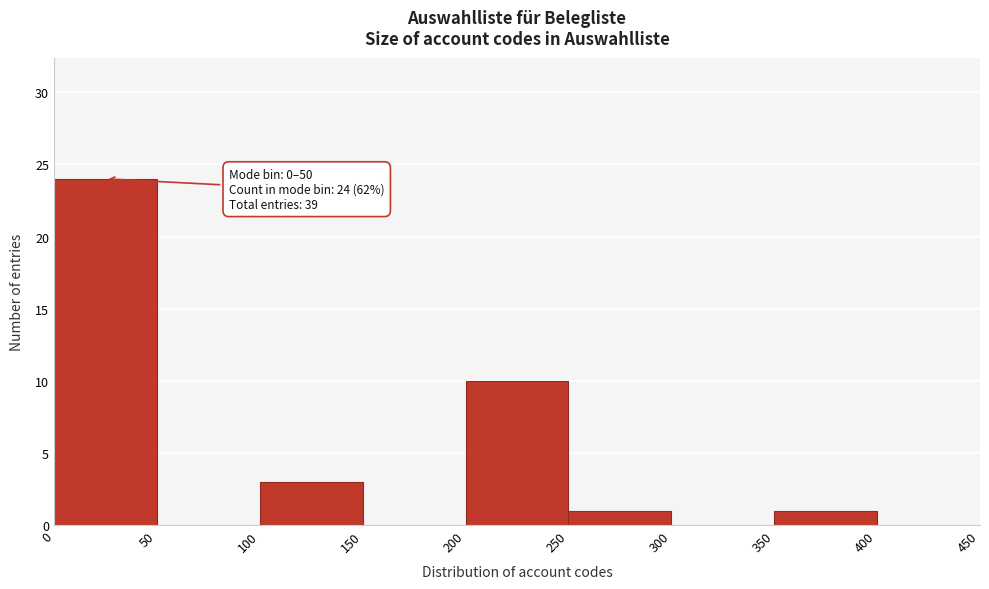

Over which range of the x-axis is the bar tallest?

0 to 50